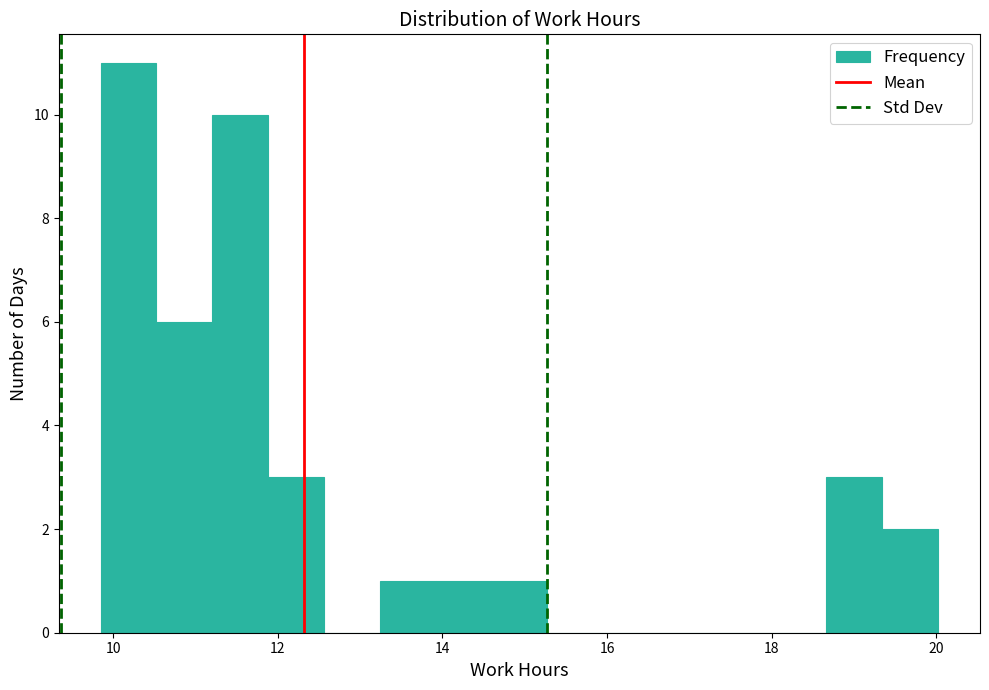

Around what value on the x-axis is the tallest bar? Give the approximate position of its centre, as read against the axis.

10.2